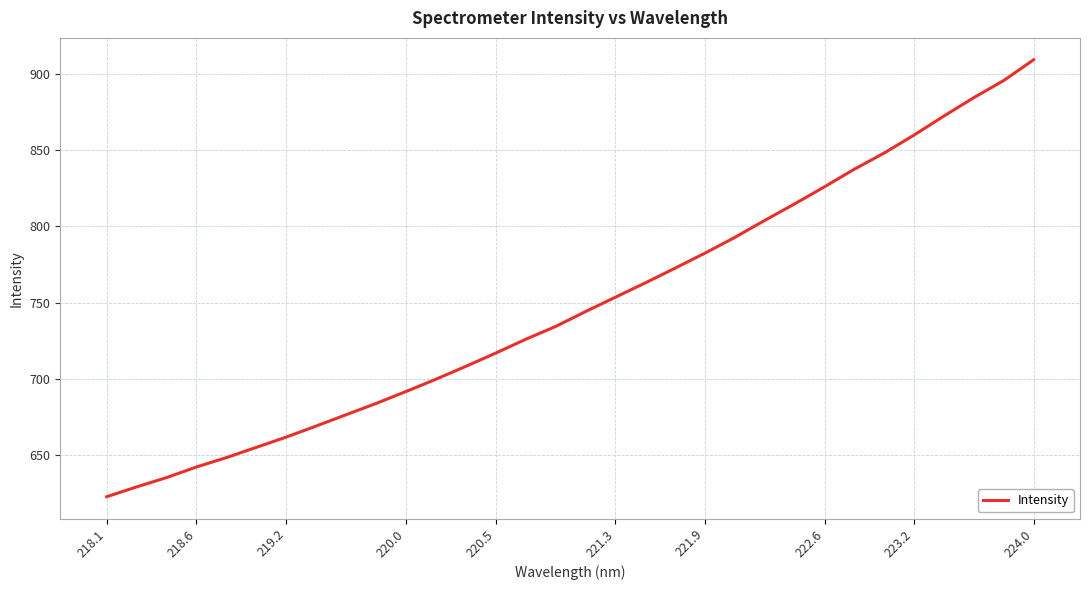

Count the number of categories in the chart.

32